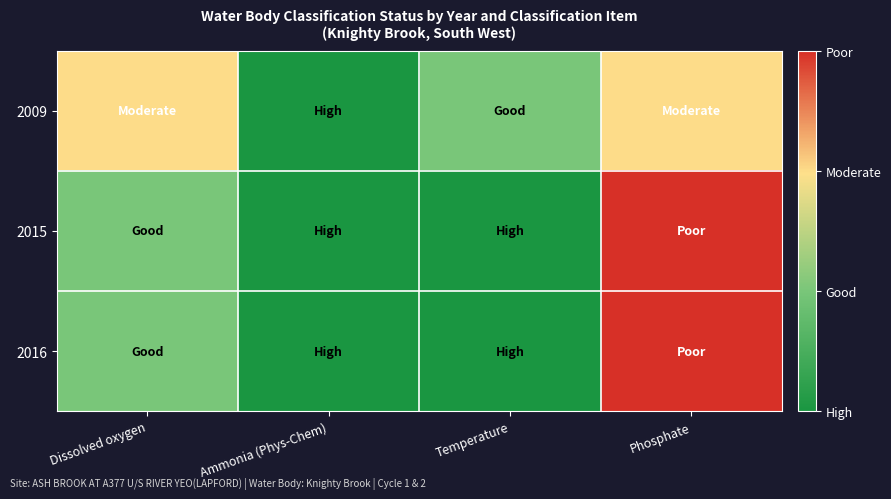

At Temperature, list the series in order from largest to smallest.

2009, 2015, 2016